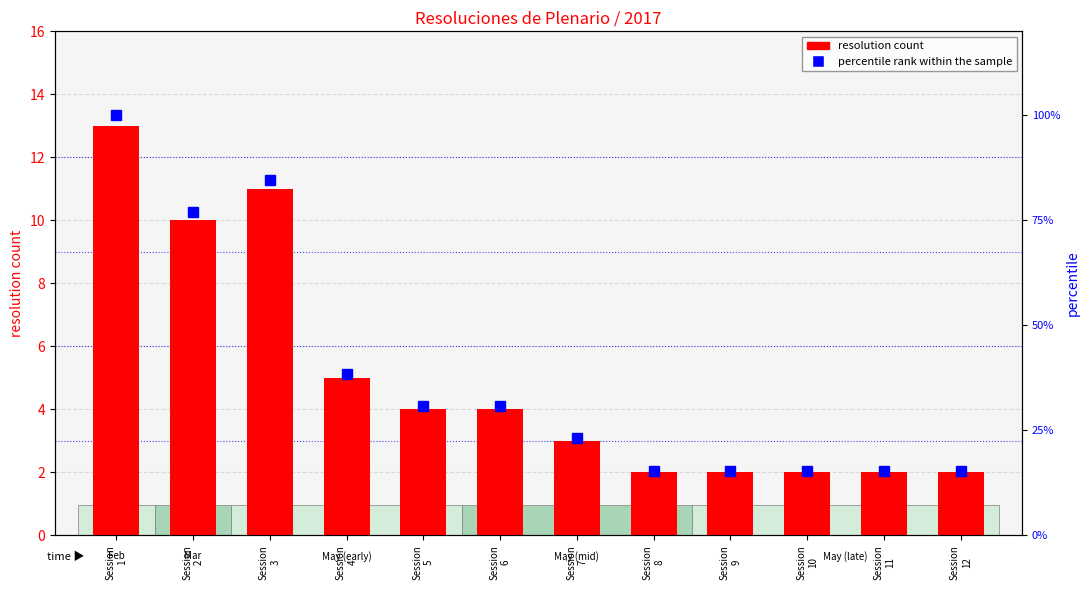

What is the minimum value for resolution count?

2.0